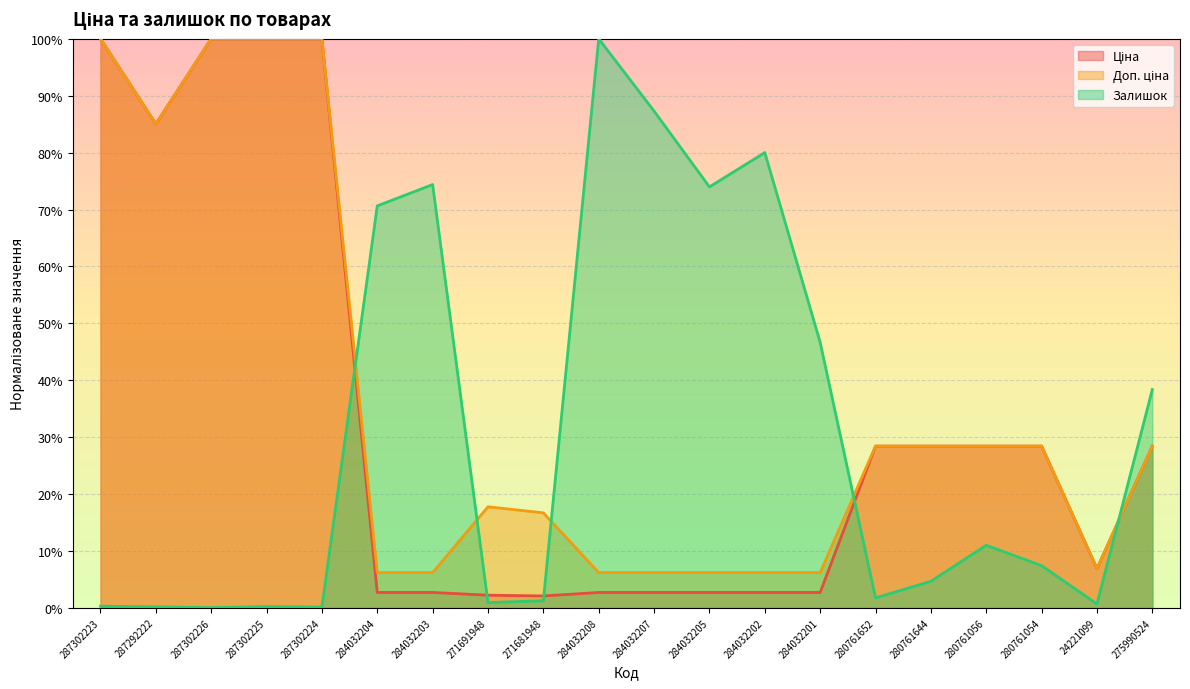

True or false: Залишок and Ціна cross at least once.

True